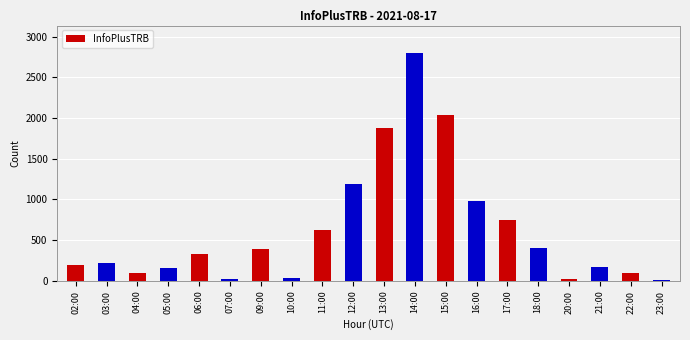

Which category has the highest value across all series?

14:00